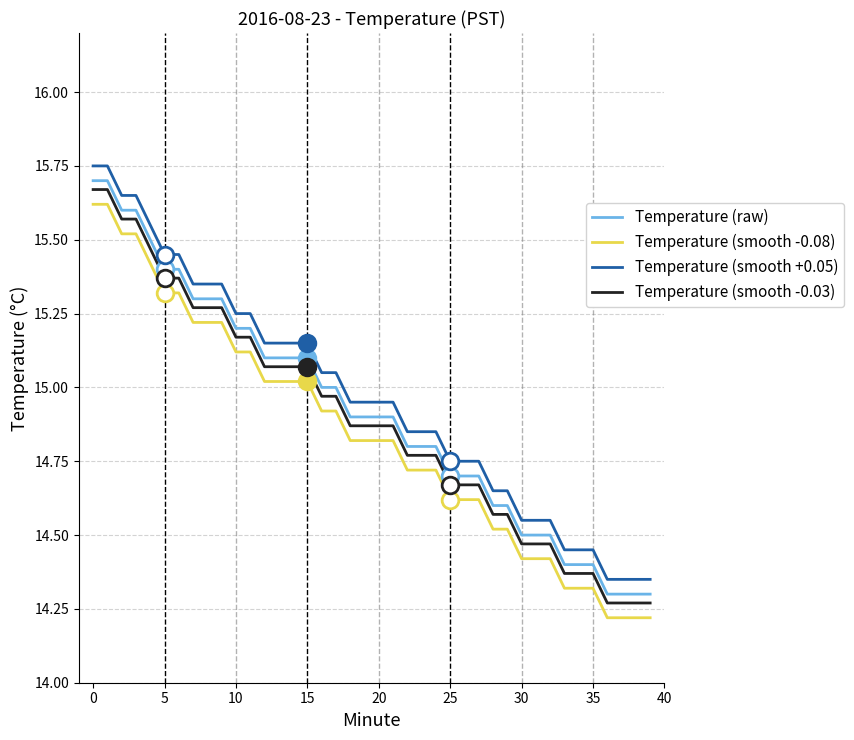

What is the minimum value shown in the chart?

14.2